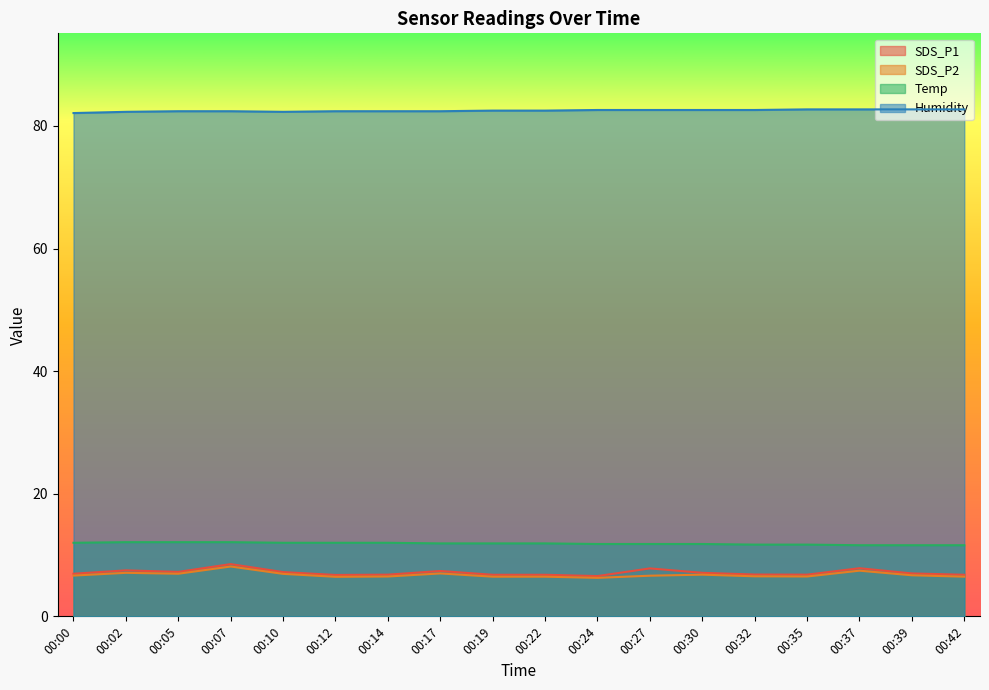

List the series in order of their peak value, lowest first.

SDS_P2, SDS_P1, Temp, Humidity